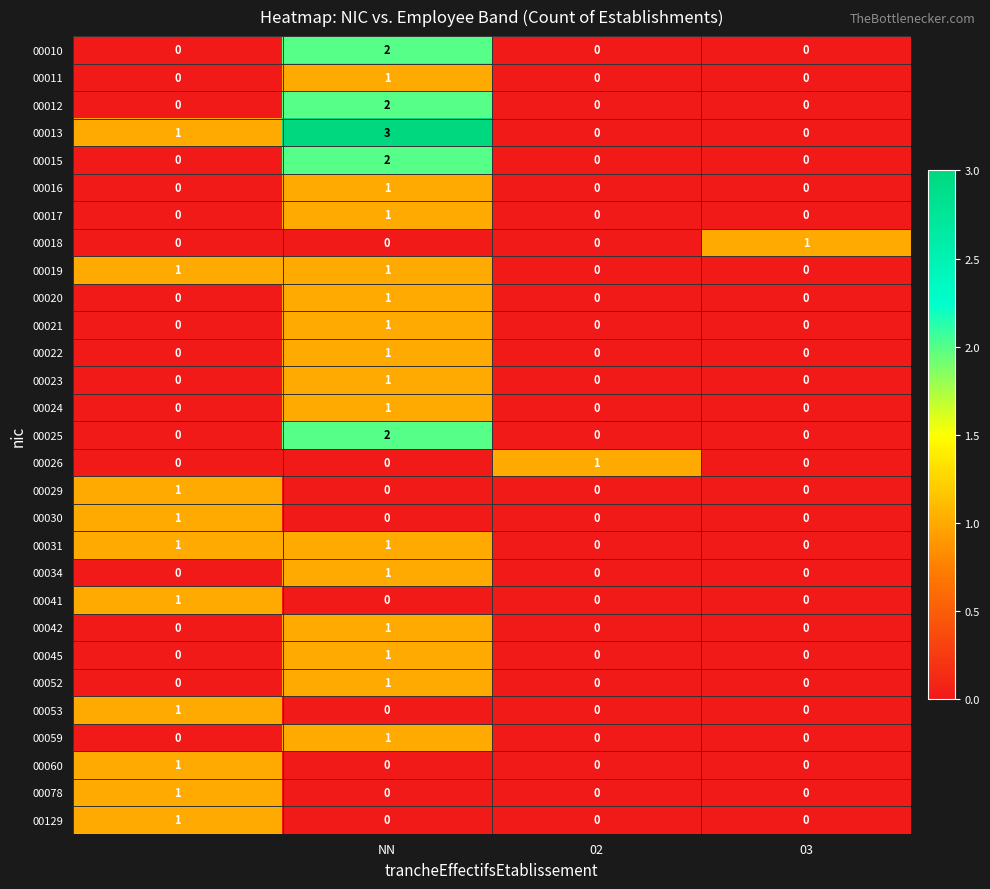

How many series are shown in this chart?

29